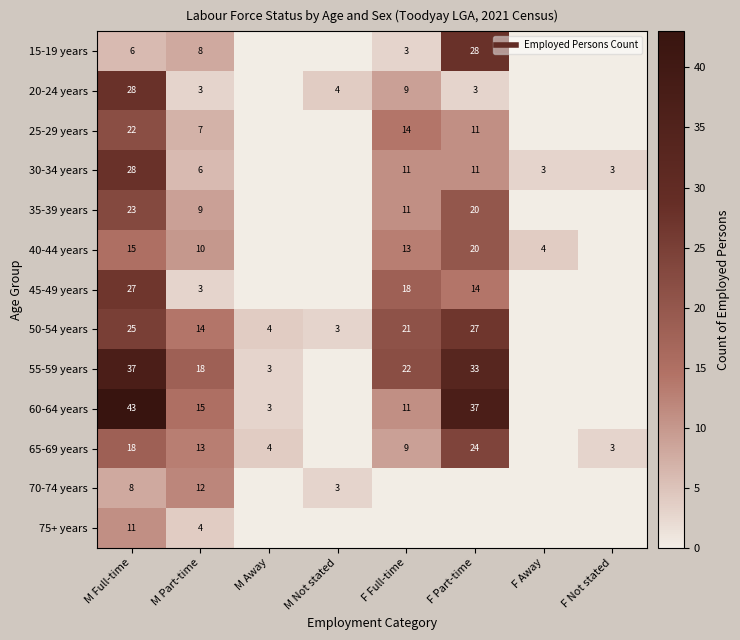

How many series are shown in this chart?

13